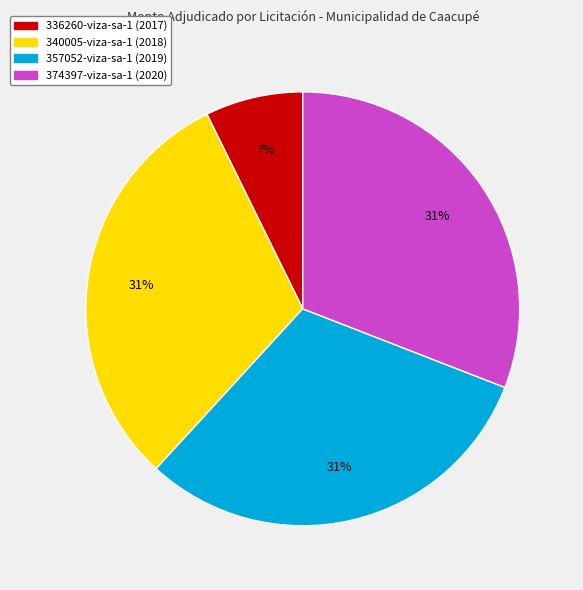

Between 340005-viza-sa-1 and 336260-viza-sa-1, which is larger?

340005-viza-sa-1